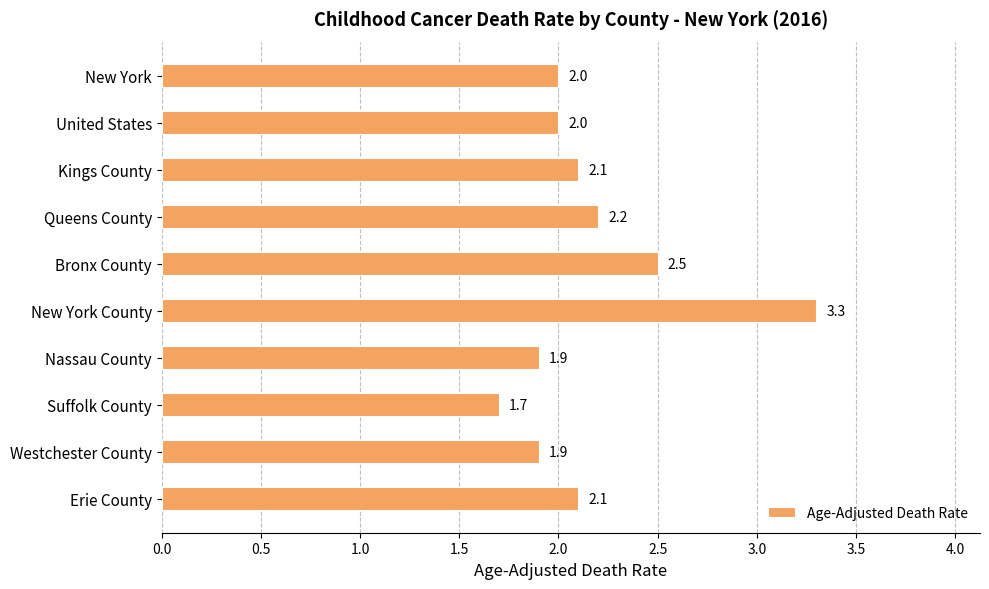

What is the change in value from United States to Bronx County?

+0.5